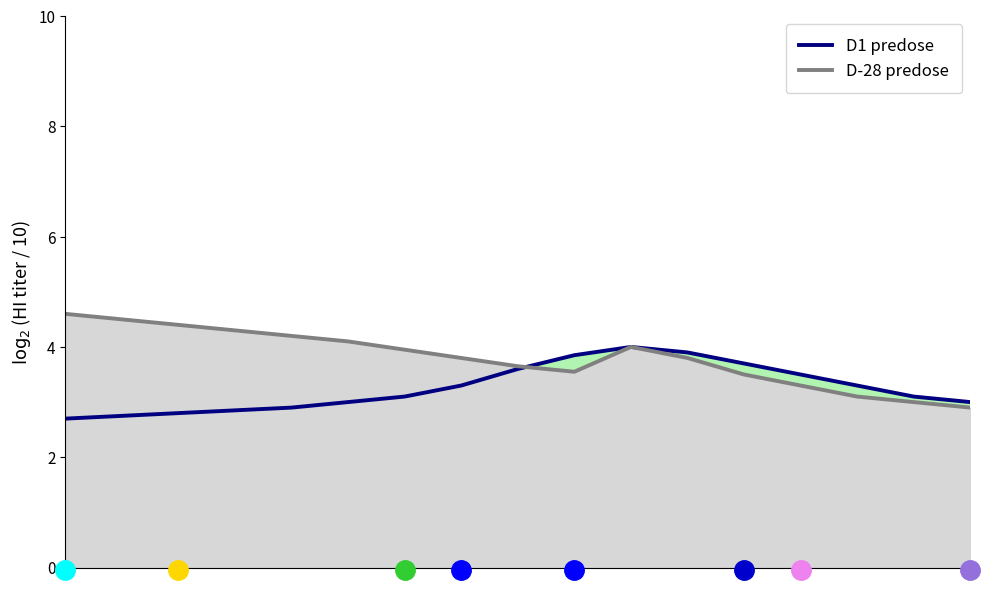

What is the maximum value shown in the chart?

4.6